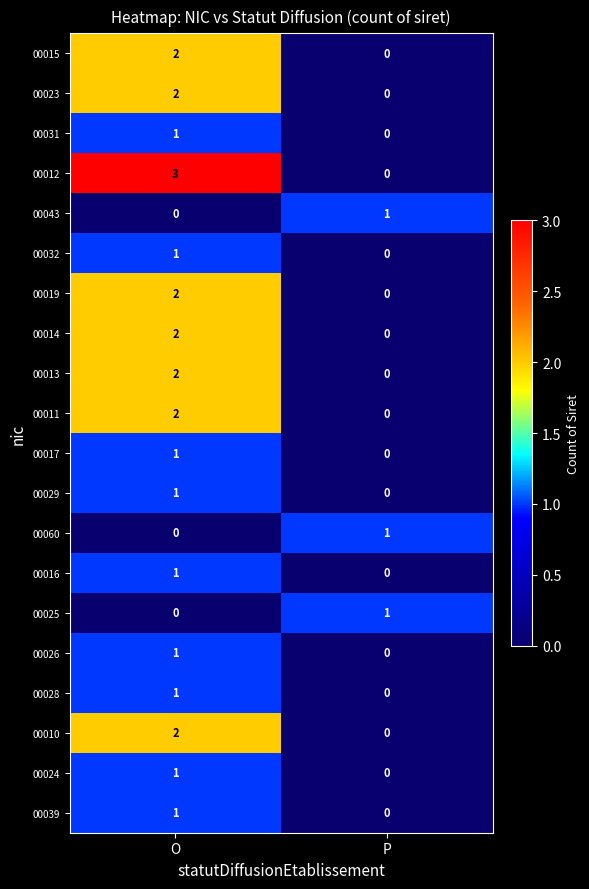

At which category is the sum across all series the highest?

O